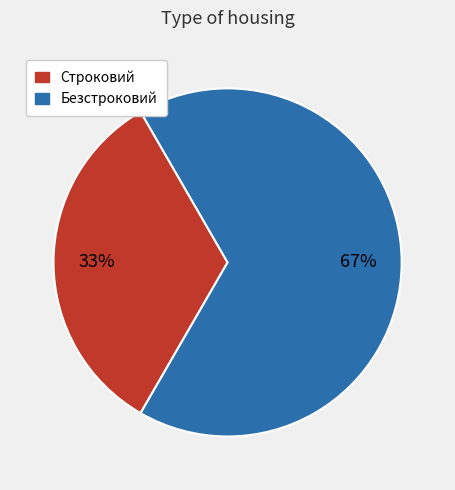

What is the ratio of the value at Безстроковий to the value at Строковий?

2.0